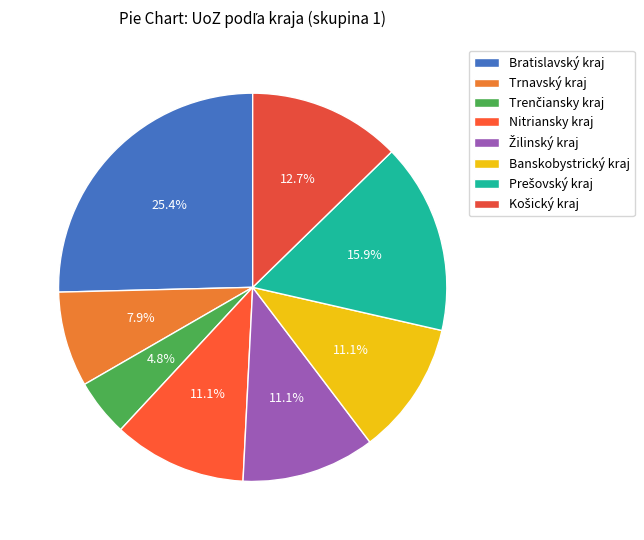

What is the largest slice in the pie chart?

Bratislavský kraj